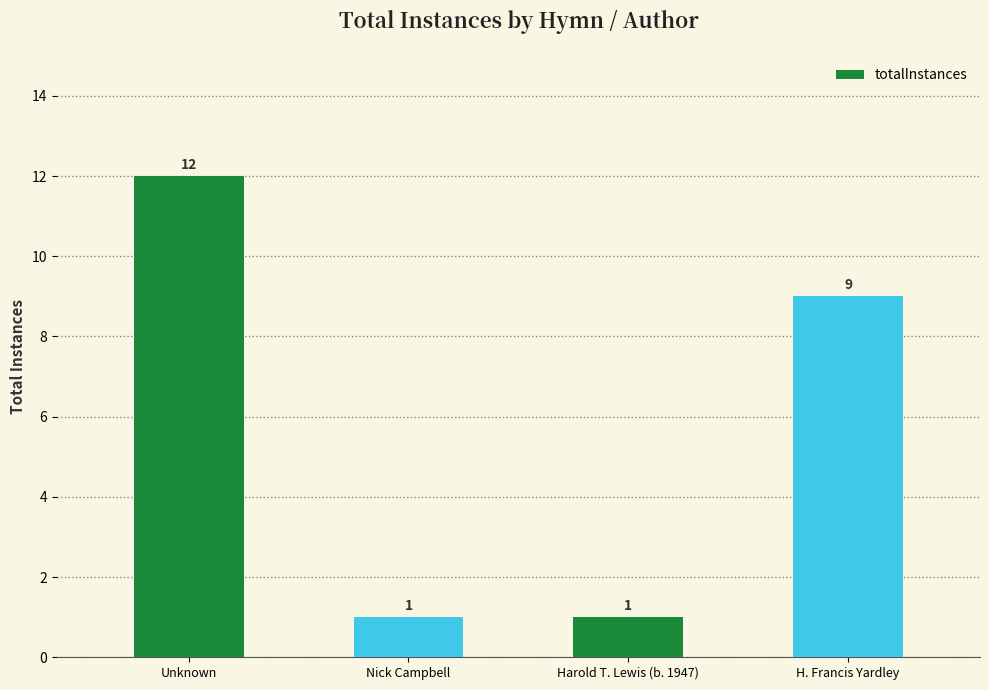

What is the ratio of the value at Harold T. Lewis (b. 1947) to the value at Unknown?

0.1